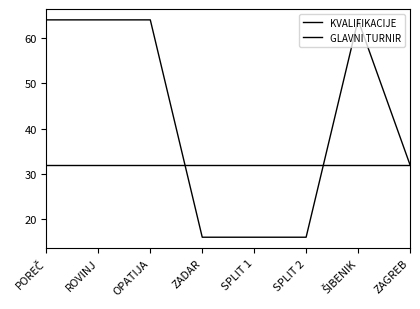

True or false: KVALIFIKACIJE has more than 1 interior local peaks.

False